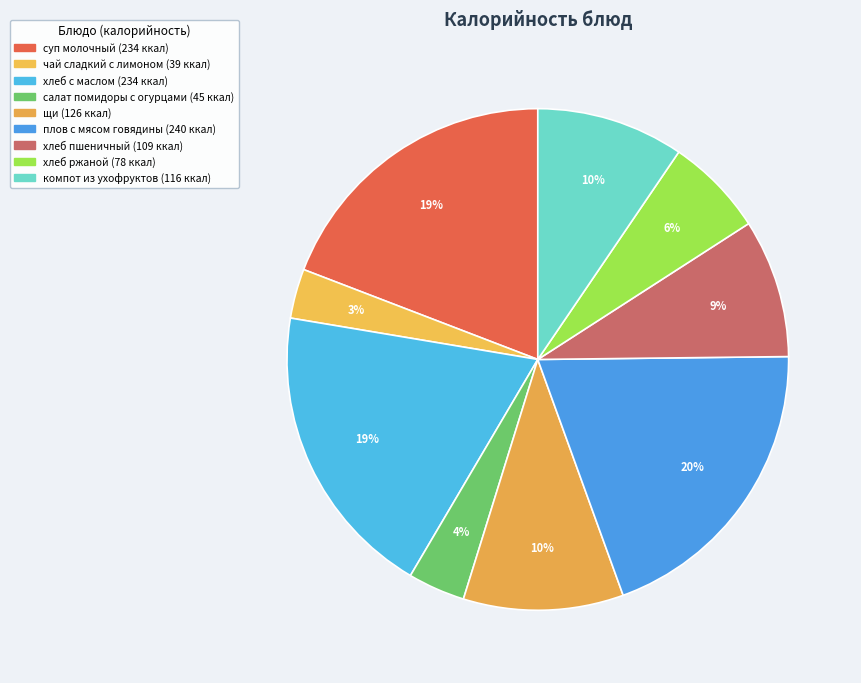

Does хлеб ржаной account for over 50% of the chart?

No